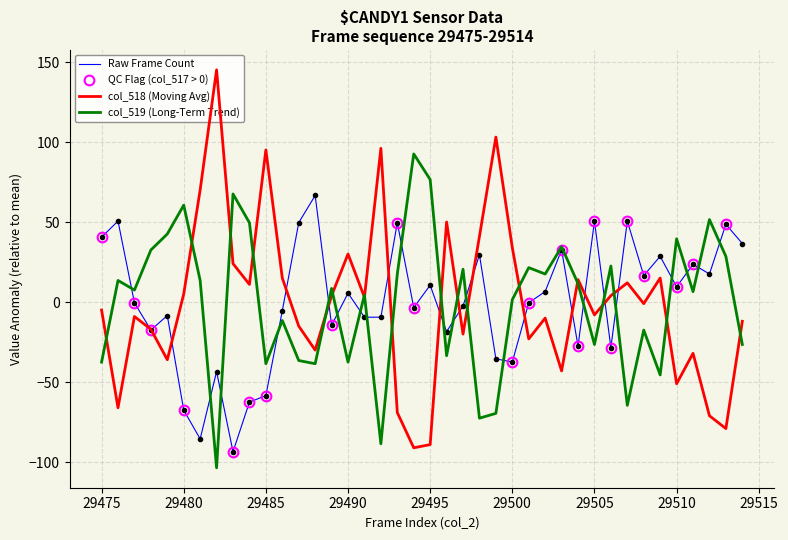

Where does the col_515 series first go above 0?

29475